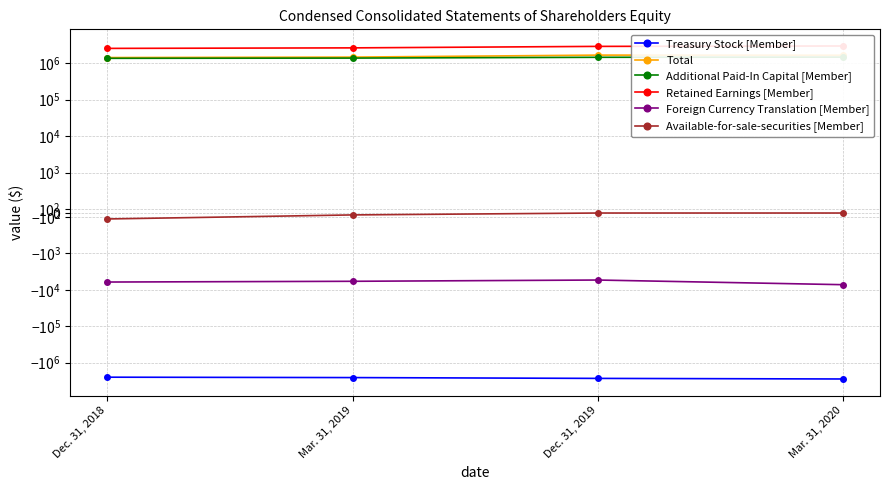

What is the average value of the Foreign Currency Translation [Member] series?

-6117